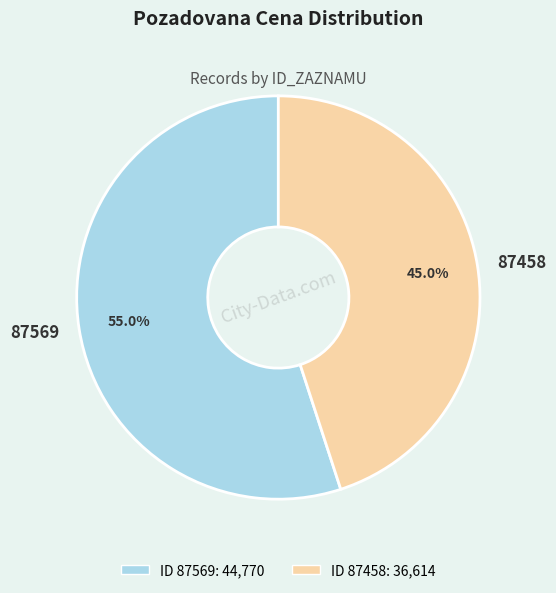

To the nearest percent, what is the average slice percentage?

50%